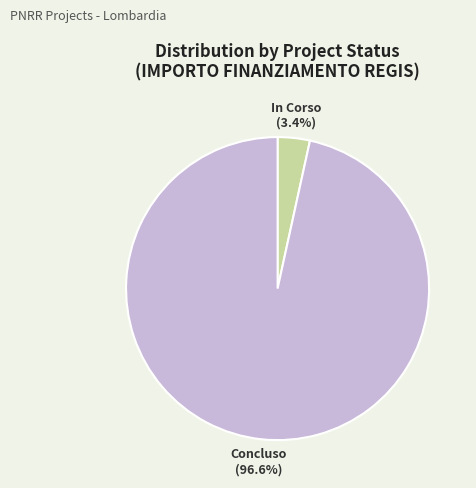

To the nearest percent, what is the difference between the Concluso and In Corso slice percentages?

93%